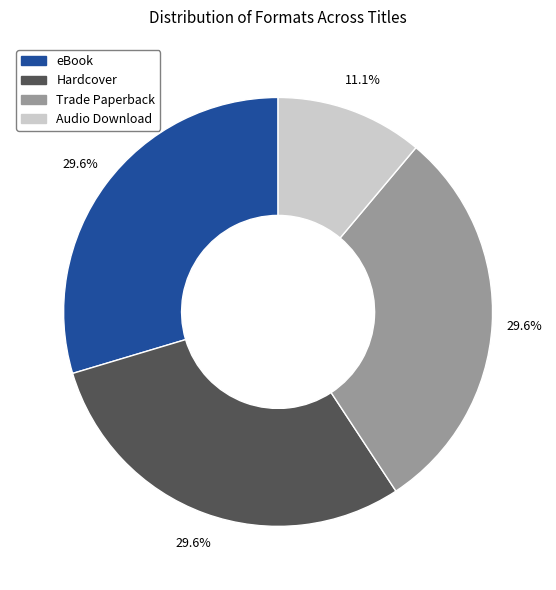

What percentage is NOT represented by Trade Paperback?

70.4%